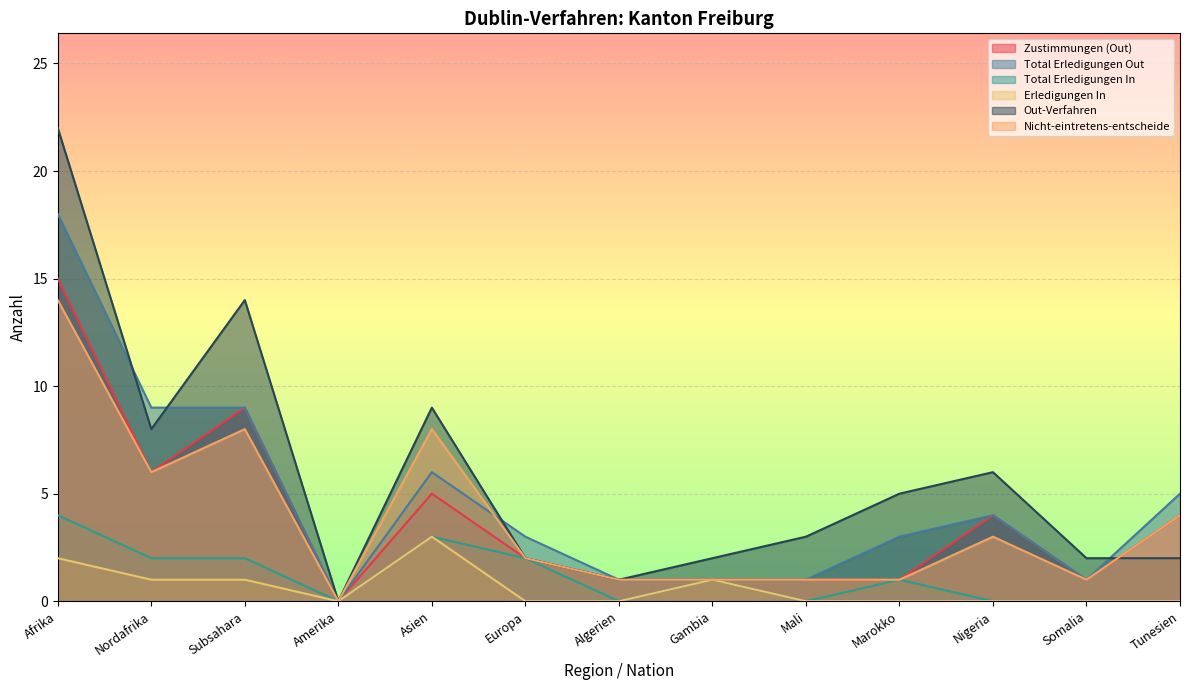

What is the label of the 6th point from the left?

Europa